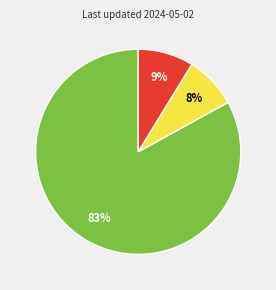

Does any single category account for the majority?

Yes